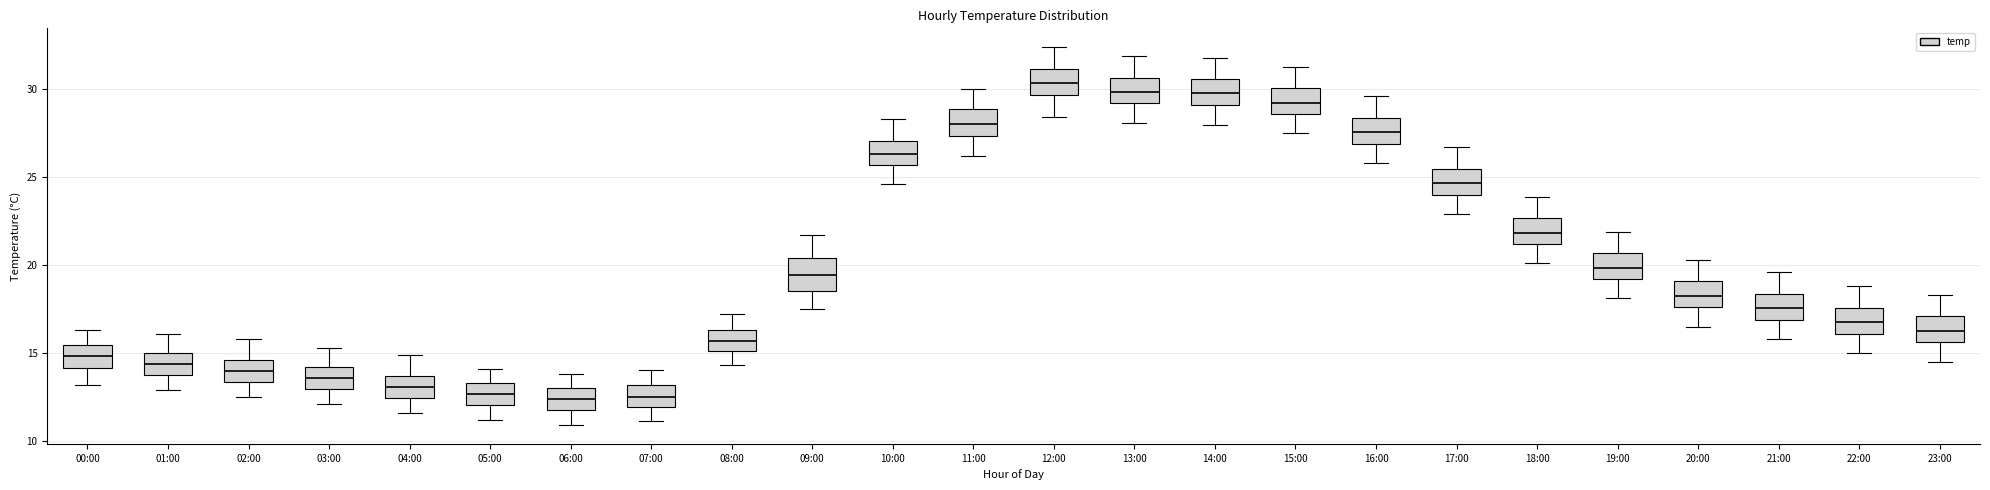

Reading left to right, transcribe this box plot: for each box, give where its median line is, the range the box spans, and where its two whiskers end, as read against the y-axis. The values are not printed on the chart, so give them approximately, as read against the axis.

00:00: median 15.0, box 14.0 to 15.5, whiskers 13.0 to 16.5
01:00: median 14.5, box 13.5 to 15.0, whiskers 13.0 to 16.0
02:00: median 14.0, box 13.5 to 14.5, whiskers 12.5 to 16.0
03:00: median 13.5, box 13.0 to 14.0, whiskers 12.0 to 15.5
04:00: median 13.0, box 12.5 to 13.5, whiskers 11.5 to 15.0
05:00: median 12.5, box 12.0 to 13.5, whiskers 11.0 to 14.0
06:00: median 12.5, box 11.5 to 13.0, whiskers 11.0 to 14.0
07:00: median 12.5, box 12.0 to 13.0, whiskers 11.0 to 14.0
08:00: median 15.5, box 15.0 to 16.5, whiskers 14.5 to 17.0
09:00: median 19.5, box 18.5 to 20.5, whiskers 17.5 to 21.5
10:00: median 26.5, box 25.5 to 27.0, whiskers 24.5 to 28.5
11:00: median 28.0, box 27.5 to 29.0, whiskers 26.0 to 30.0
12:00: median 30.5, box 29.5 to 31.0, whiskers 28.5 to 32.5
13:00: median 30.0, box 29.0 to 30.5, whiskers 28.0 to 32.0
14:00: median 30.0, box 29.0 to 30.5, whiskers 28.0 to 32.0
15:00: median 29.5, box 28.5 to 30.0, whiskers 27.5 to 31.5
16:00: median 27.5, box 27.0 to 28.5, whiskers 26.0 to 29.5
17:00: median 24.5, box 24.0 to 25.5, whiskers 23.0 to 26.5
18:00: median 22.0, box 21.0 to 22.5, whiskers 20.0 to 24.0
19:00: median 20.0, box 19.0 to 20.5, whiskers 18.0 to 22.0
20:00: median 18.5, box 17.5 to 19.0, whiskers 16.5 to 20.5
21:00: median 17.5, box 17.0 to 18.5, whiskers 16.0 to 19.5
22:00: median 17.0, box 16.0 to 17.5, whiskers 15.0 to 19.0
23:00: median 16.5, box 15.5 to 17.0, whiskers 14.5 to 18.5